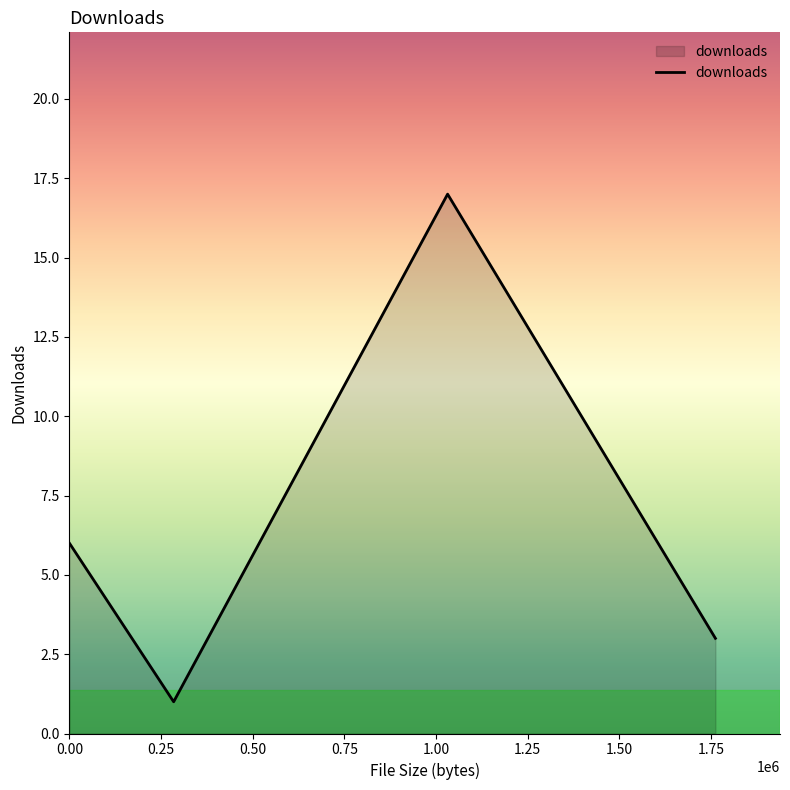

How many distinct data groups are displayed?

1